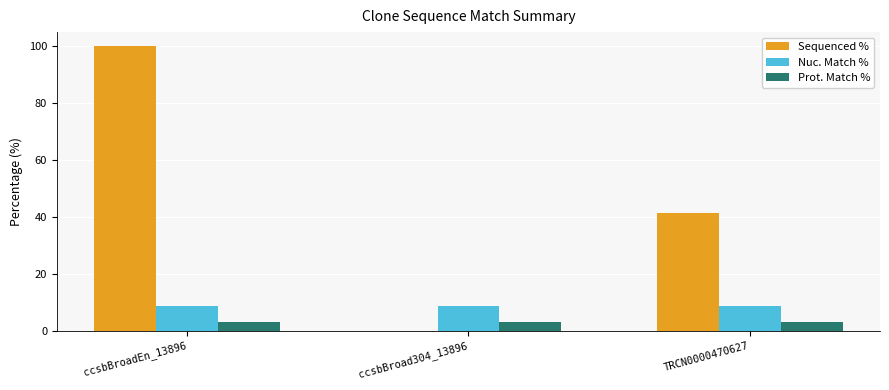

What is the sum of the Sequenced % values at TRCN0000470627 and ccsbBroadEn_13896?

141.5